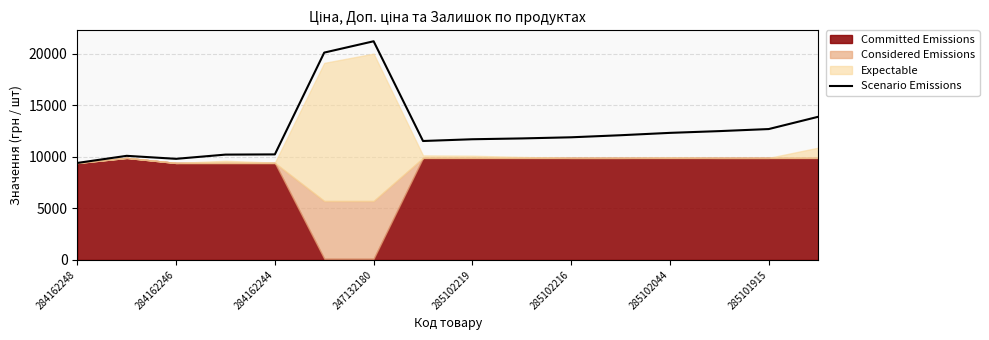

The value of Scenario Emissions at 285102044 is 21115.9. True or false?

False